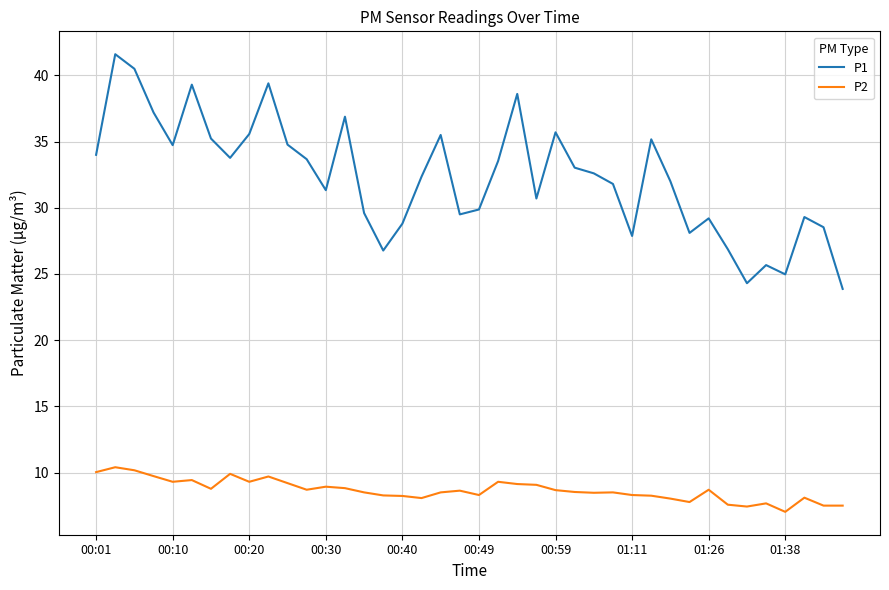

How many categories are shown in the chart?

40